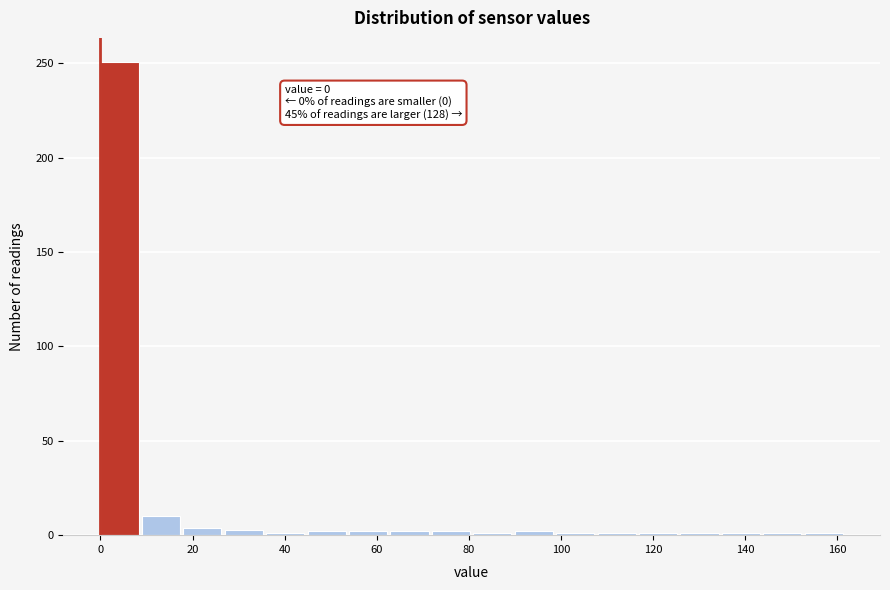

Which range on the x-axis has the tallest bar?

0 to 9